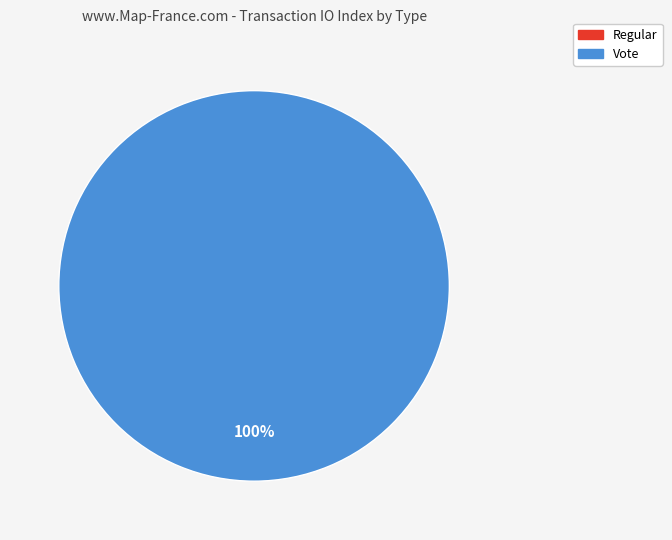

Count the number of slices in the pie.

2